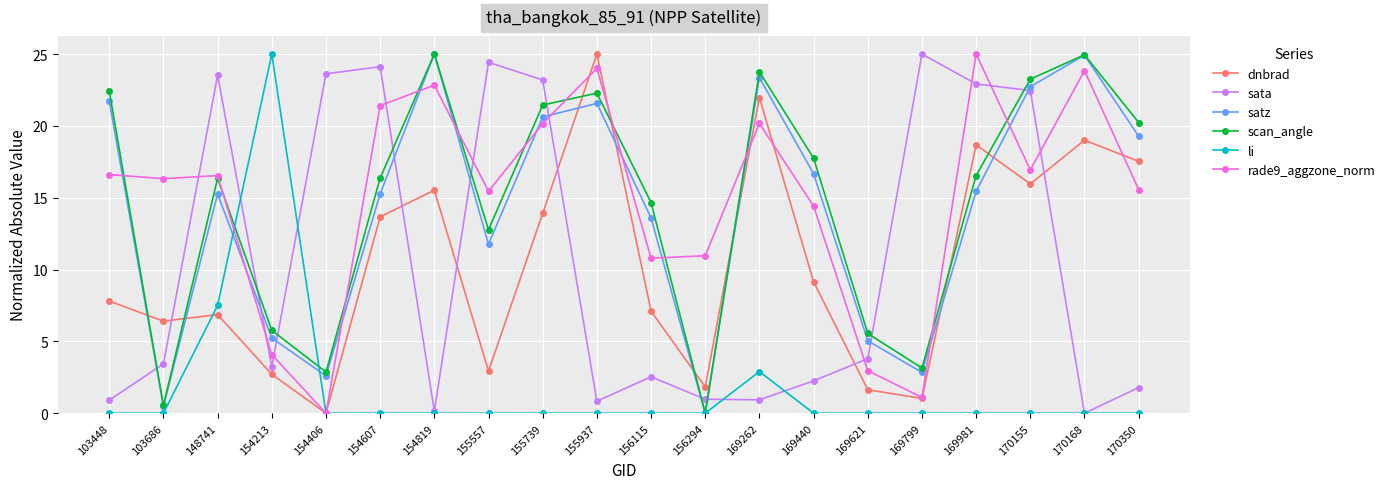

After their last crossing, which series has the higher values: li or rade9_aggzone_norm?

rade9_aggzone_norm